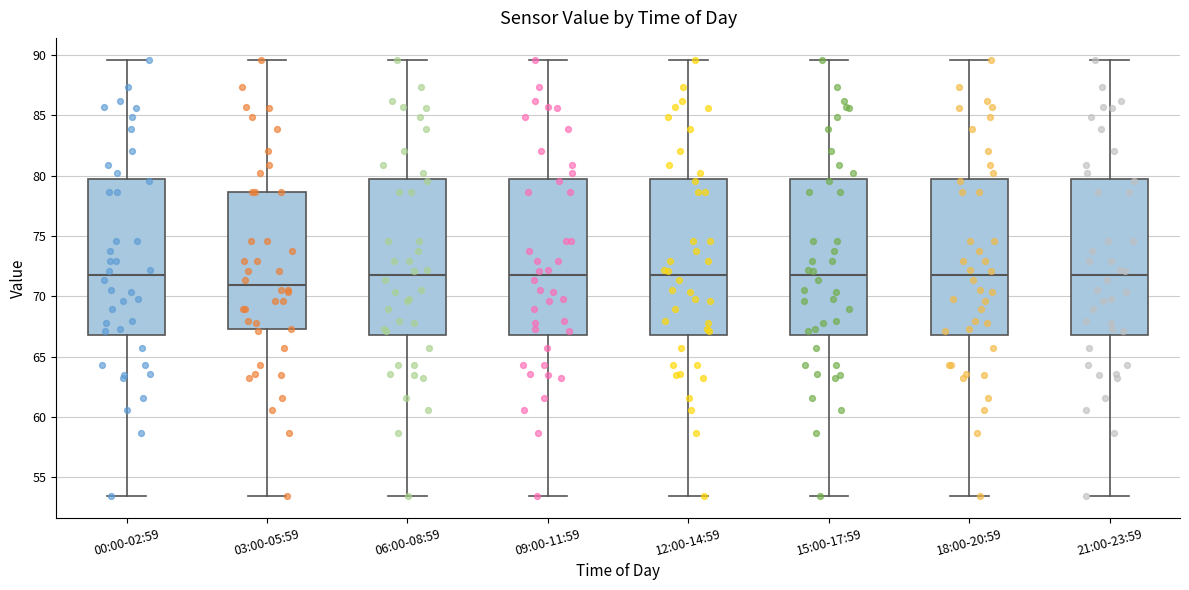

Which box has the lowest median line?

03:00-05:59